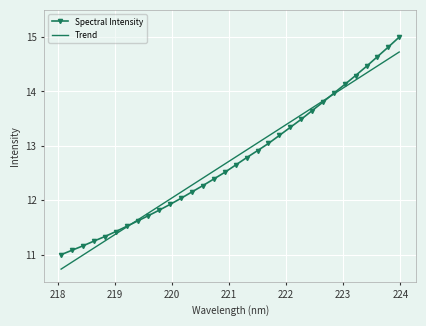

Reading left to right, list all the values displayed in this chart.

Spectral Intensity: 11.0	11.1	11.2	11.2	11.3	11.4	11.5	11.6	11.7	11.8	11.9	12.0	12.2	12.3	12.4	12.5	12.6	12.8	12.9	13.0	13.2	13.3	13.5	13.6	13.8	14.0	14.1	14.3	14.5	14.6	14.8	15.0
Trend: 10.7	10.9	11.0	11.1	11.3	11.4	11.5	11.6	11.8	11.9	12.0	12.2	12.3	12.4	12.5	12.7	12.8	12.9	13.1	13.2	13.3	13.4	13.6	13.7	13.8	14.0	14.1	14.2	14.3	14.5	14.6	14.7